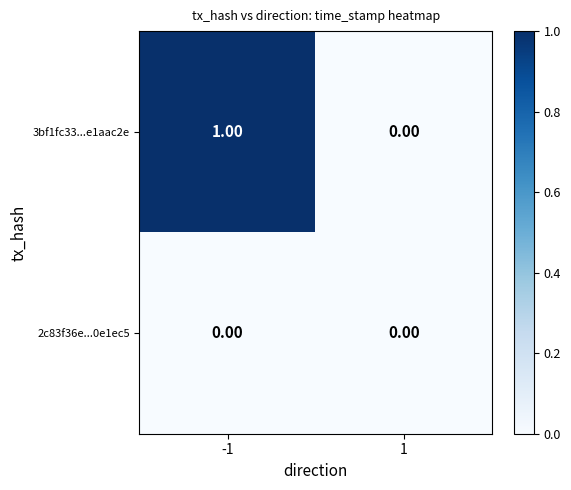

Rank the series by their maximum value, from lowest to highest.

2c83f36e...0e1ec5, 3bf1fc33...e1aac2e